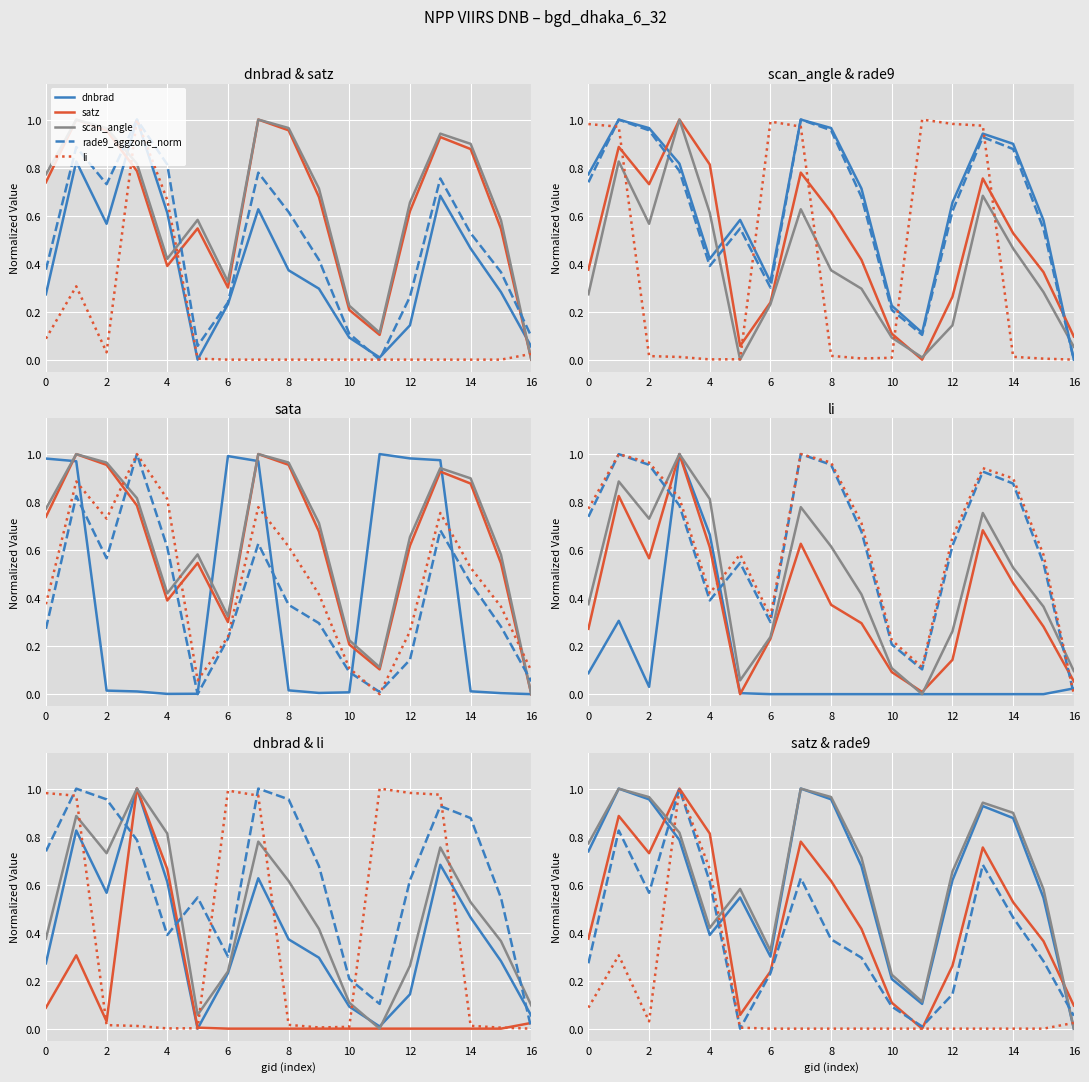

After their last crossing, which series has the higher values: dnbrad or satz?

dnbrad